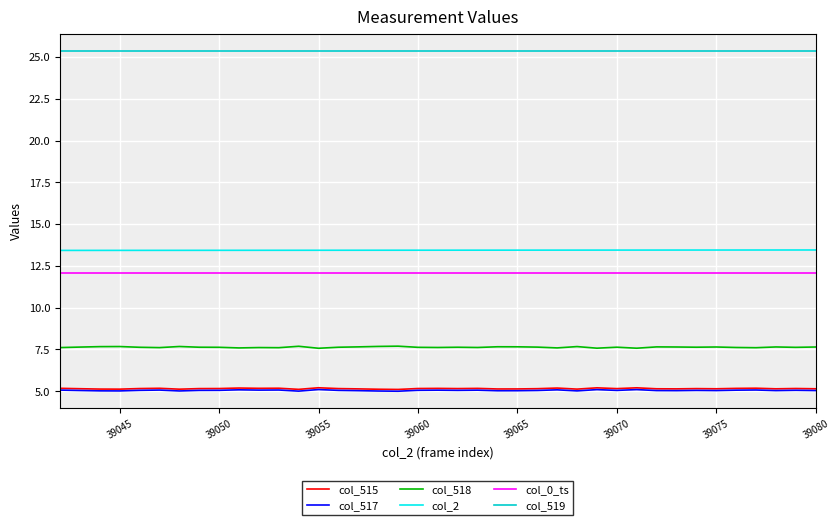

Which series has the largest total across all categories?

col_519